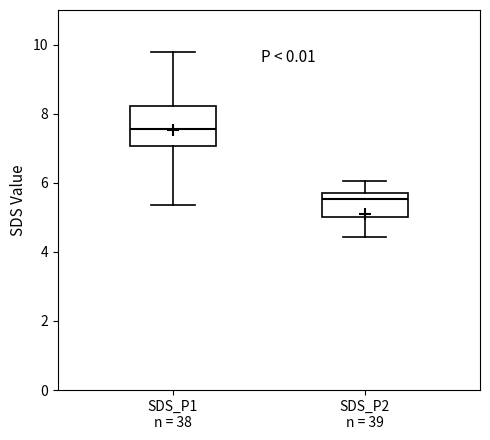

Where is the upper edge of the box for SDS_P1 n = 38 on the y-axis? The values are not printed on the chart, so give them approximately, as read against the axis.

8.2